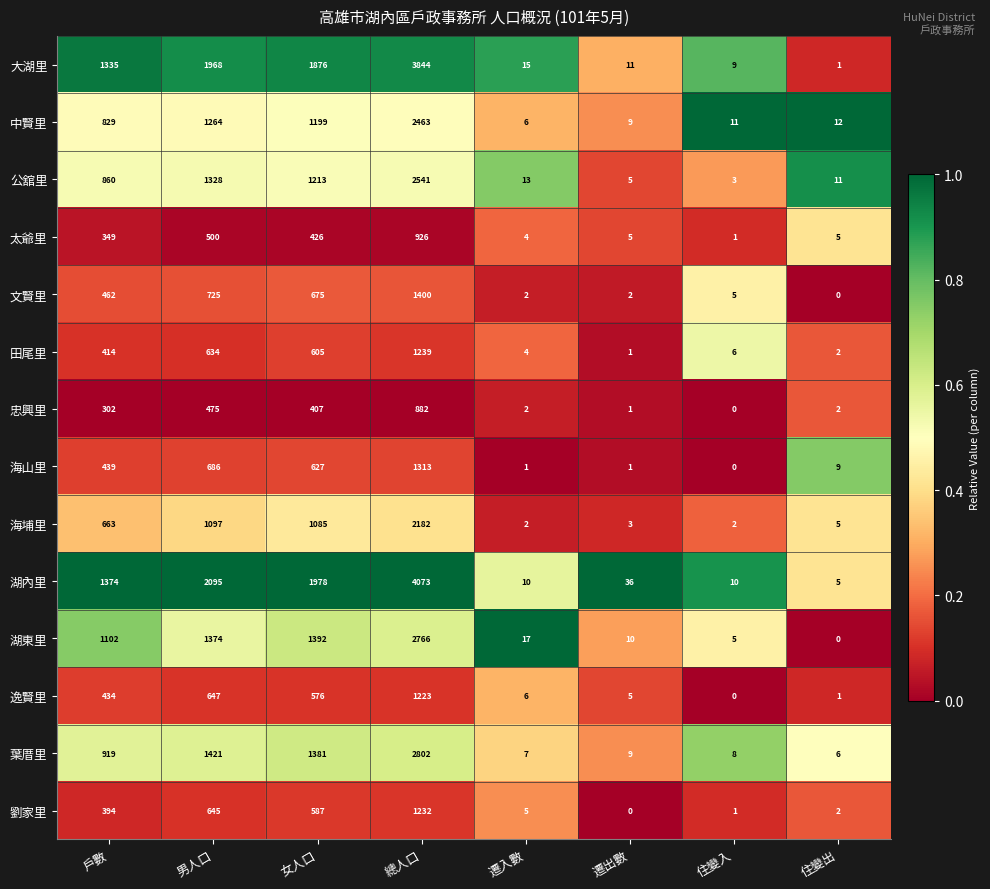

Which series has the largest total across all categories?

湖內里